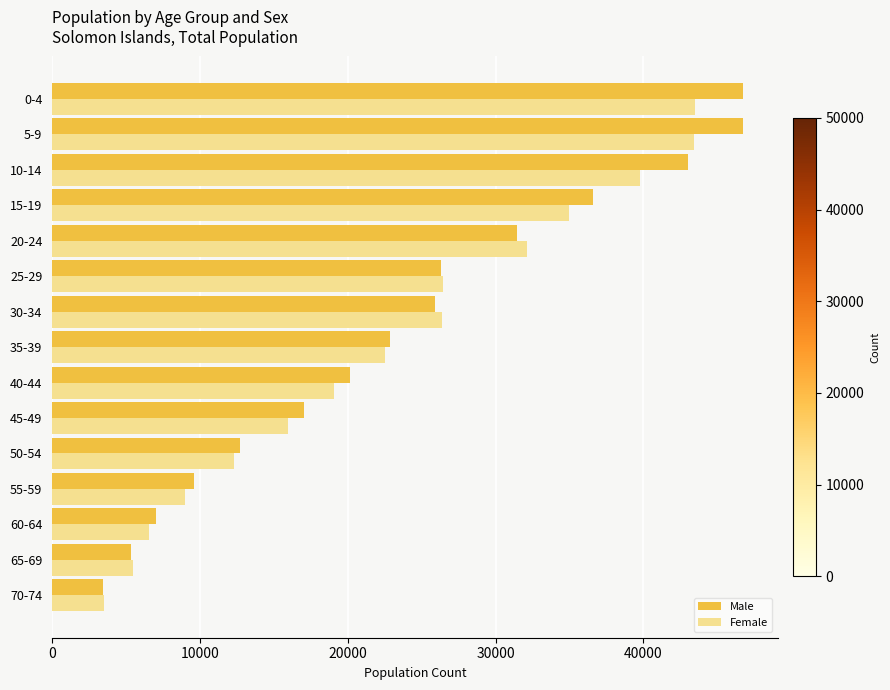

What are all the series names shown in the legend?

Male, Female